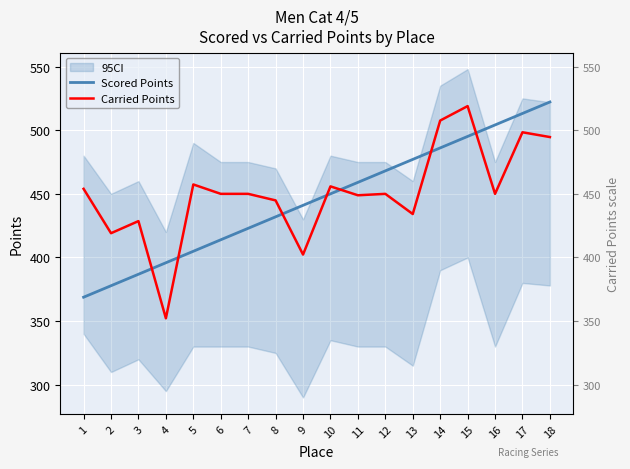

Is it true that Scored Points equals 135.2 at 15?

False